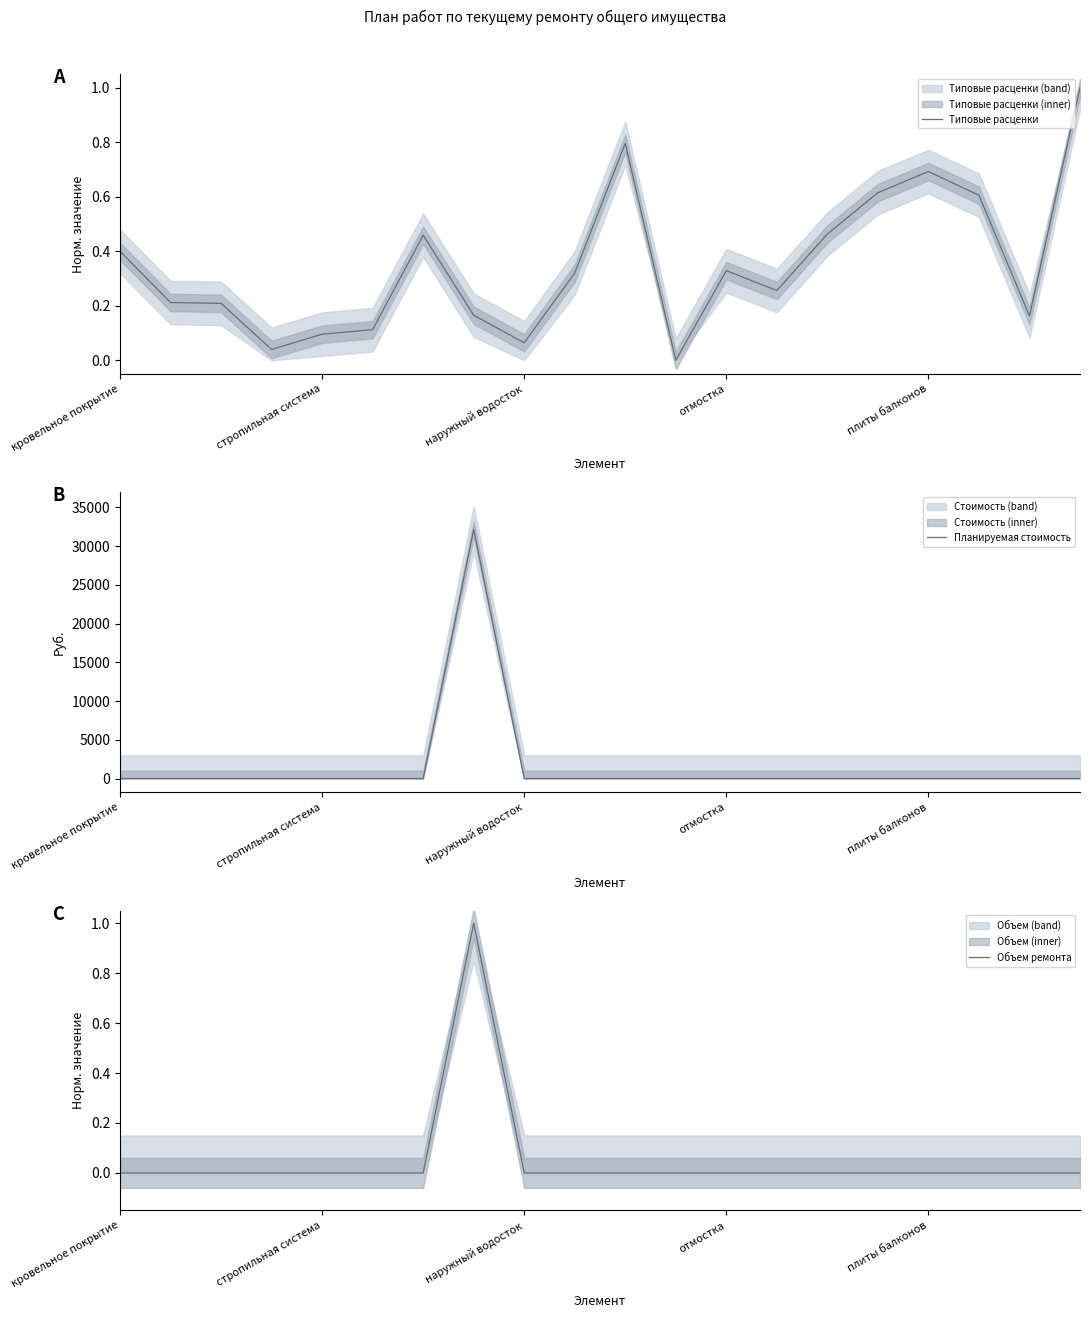

Between 6 and 19, which series saw the biggest shift?

Типовые расценки